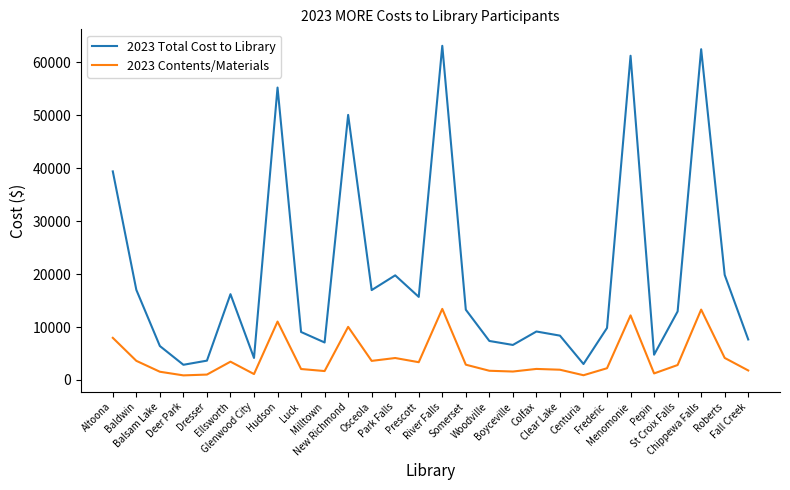

At which category does the chart reach its peak across all series?

River Falls